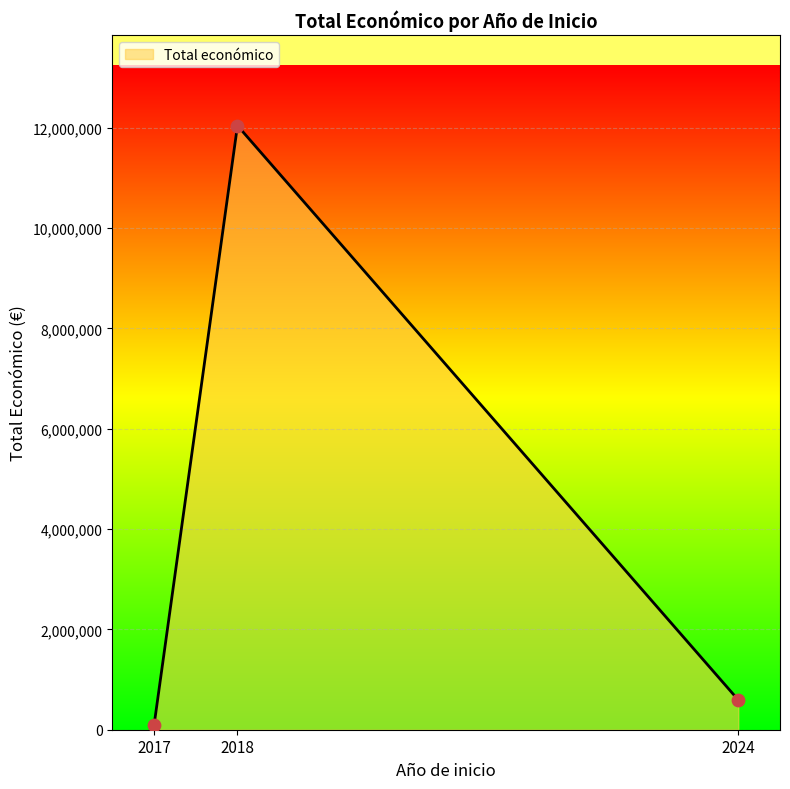

Approximately how many times larger is the value at 2018 compared to 2017?

142.3